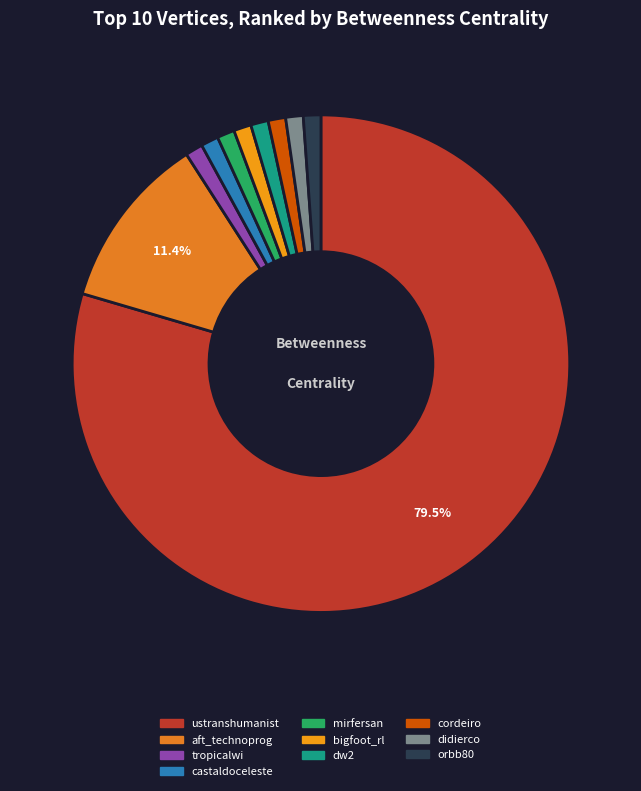

Which category has the smallest portion of the pie?

tropicalwi